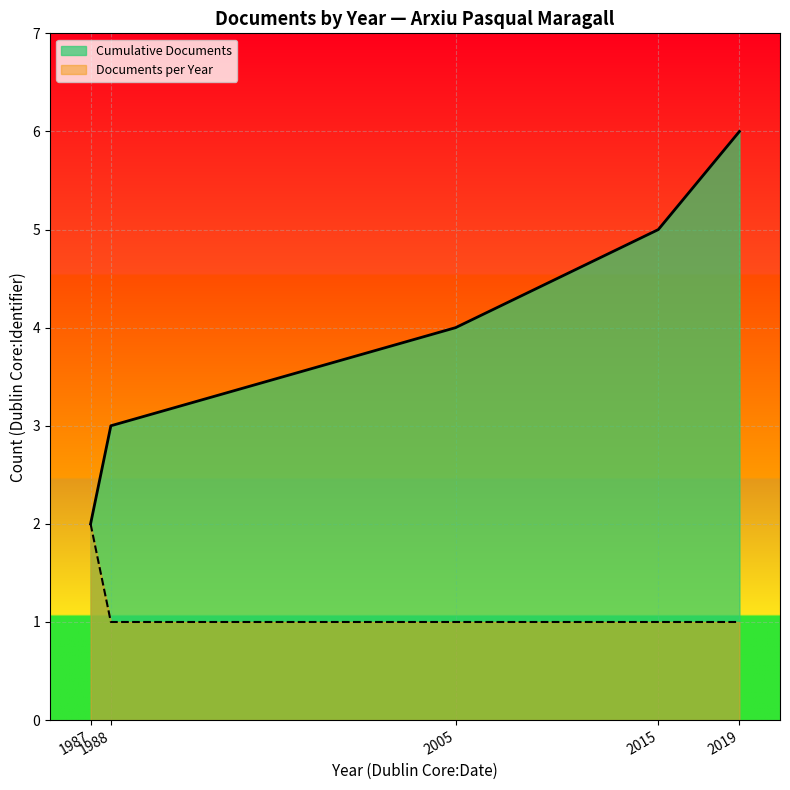

At which label is Documents per Year closest to 1?

1988